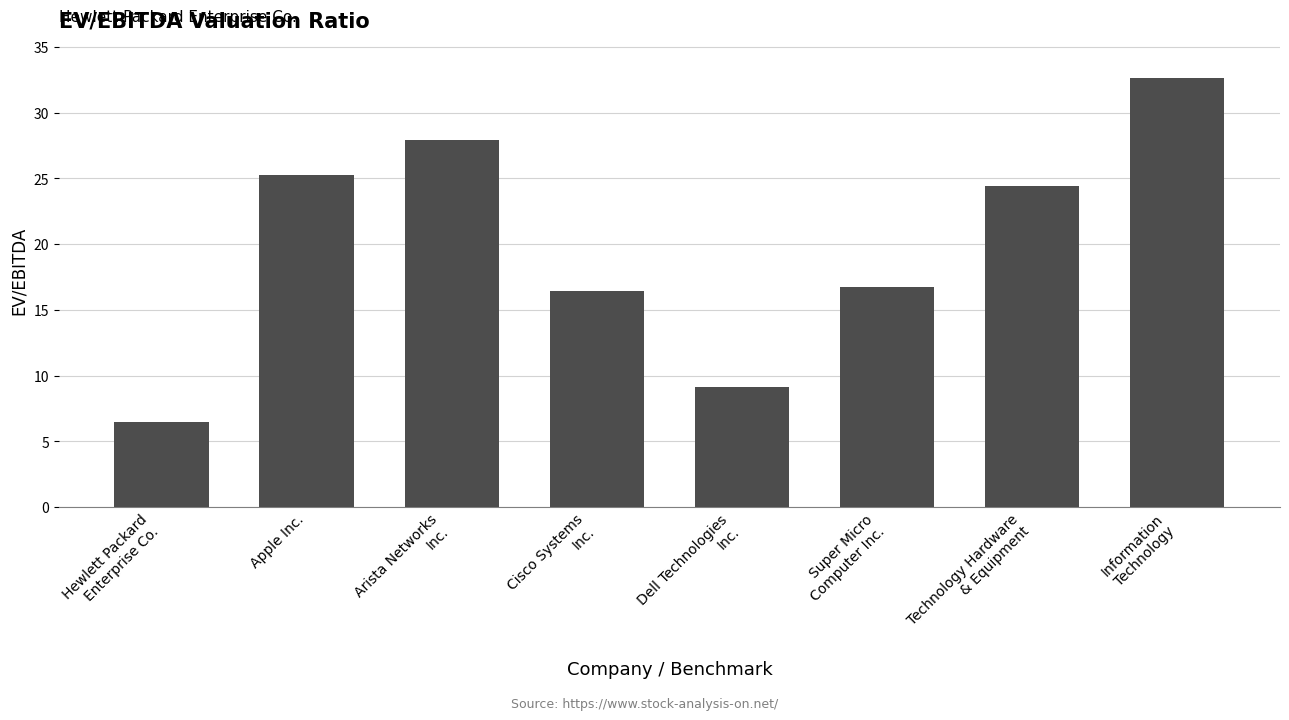

What is the value of the 5th bar from the left?

9.2